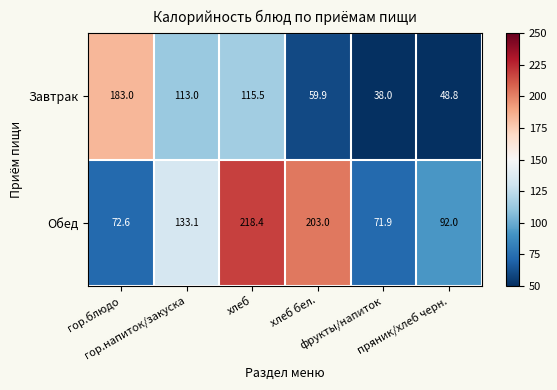

List the series in order of their overall mean, highest first.

Обед, Завтрак